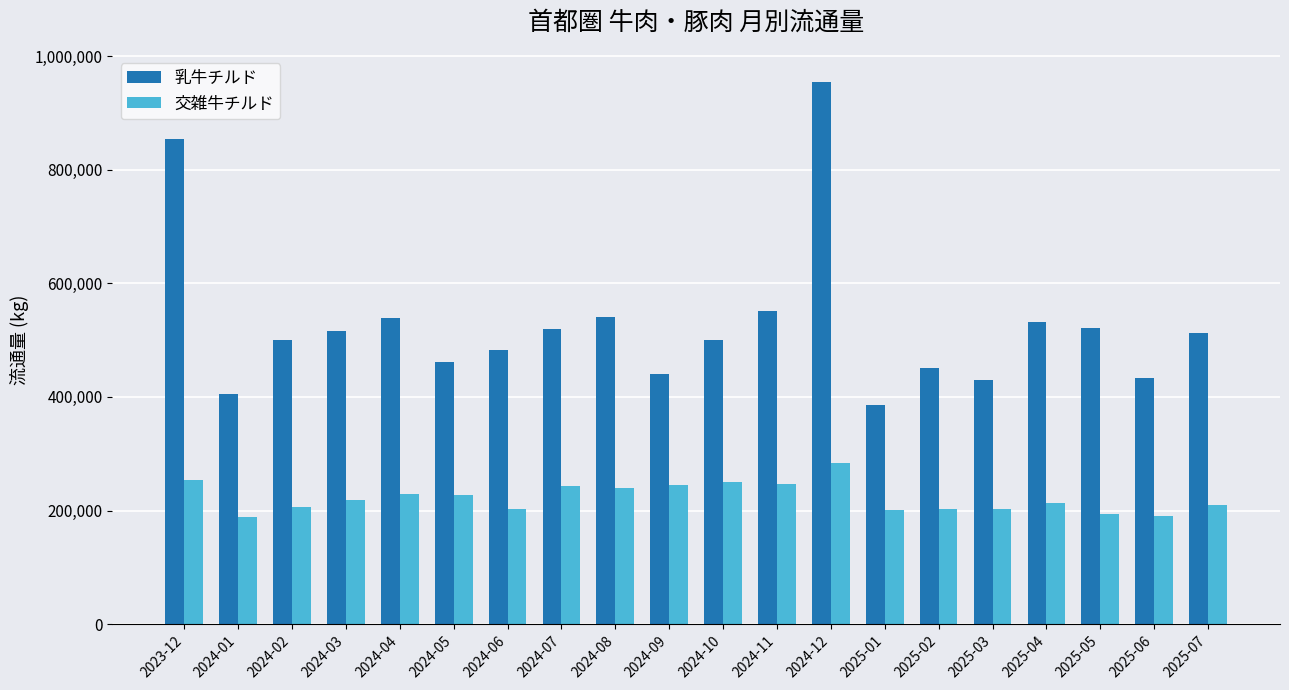

What is the difference between the 交雑牛チルド values at 2024-03 and 2024-06?

16281